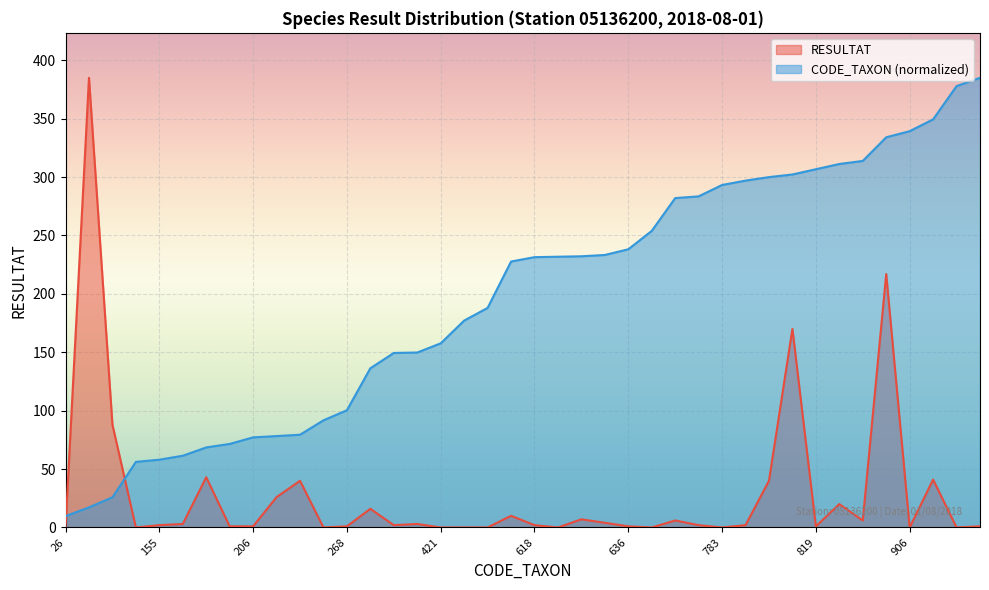

True or false: CODE_TAXON has more than 2 interior local peaks.

False